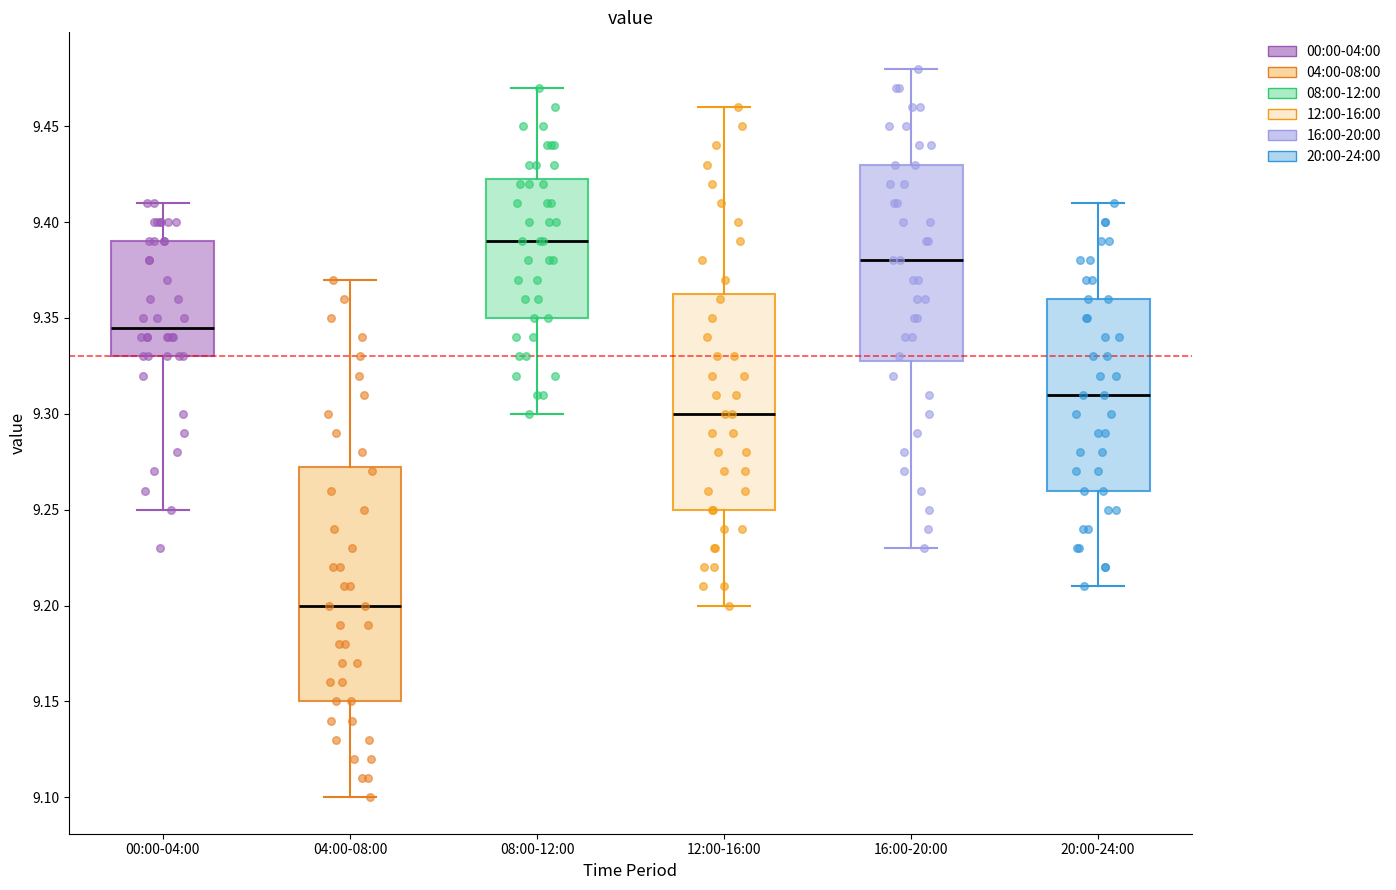

Which box has the lowest median line?

04:00-08:00